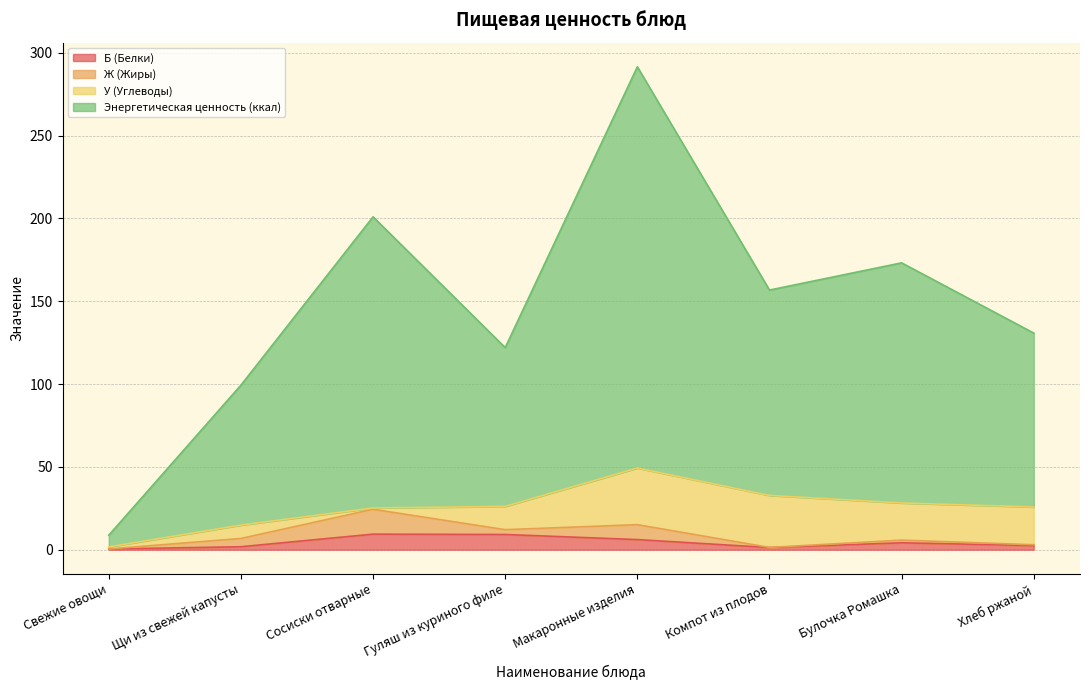

Does the chart display data point markers on the line(s)?

No